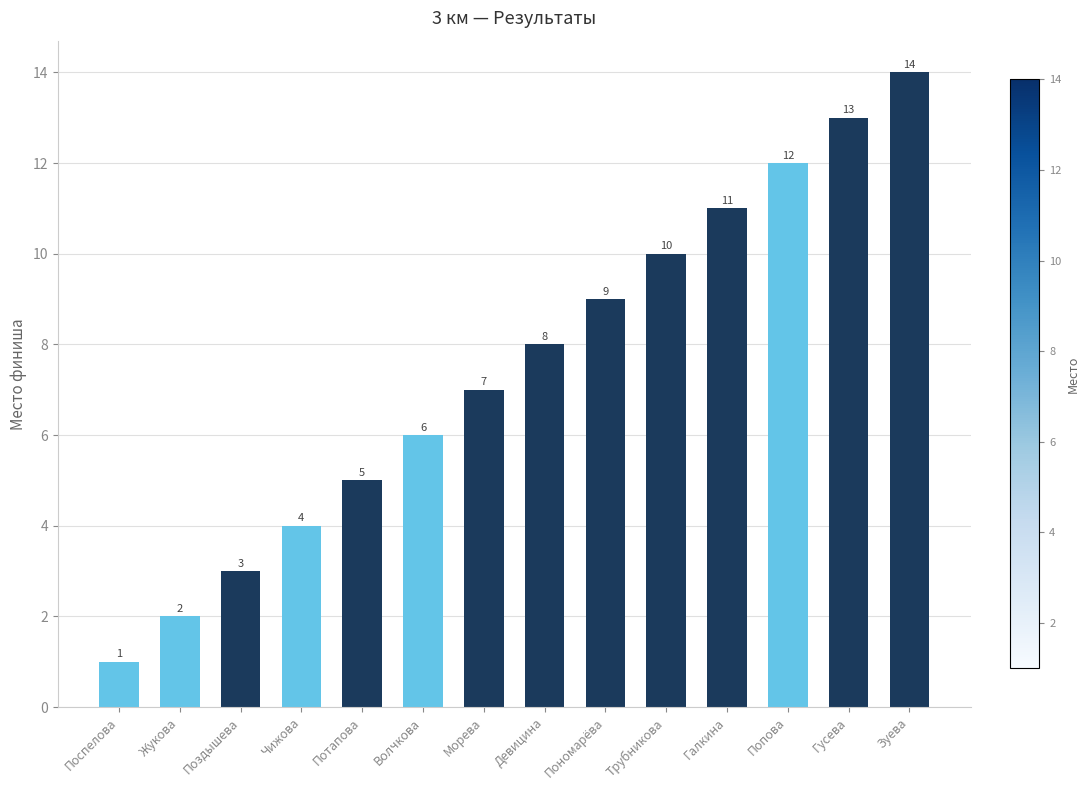

Between Жукова and Зуева, which is larger?

Зуева